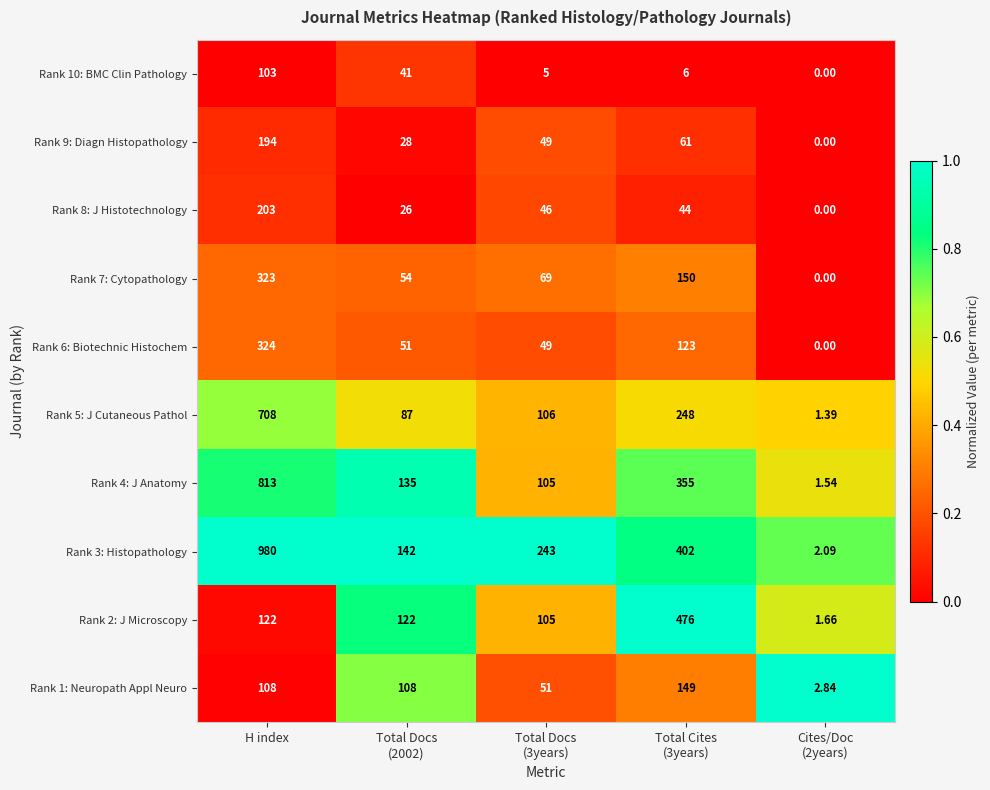

How many distinct data groups are displayed?

10